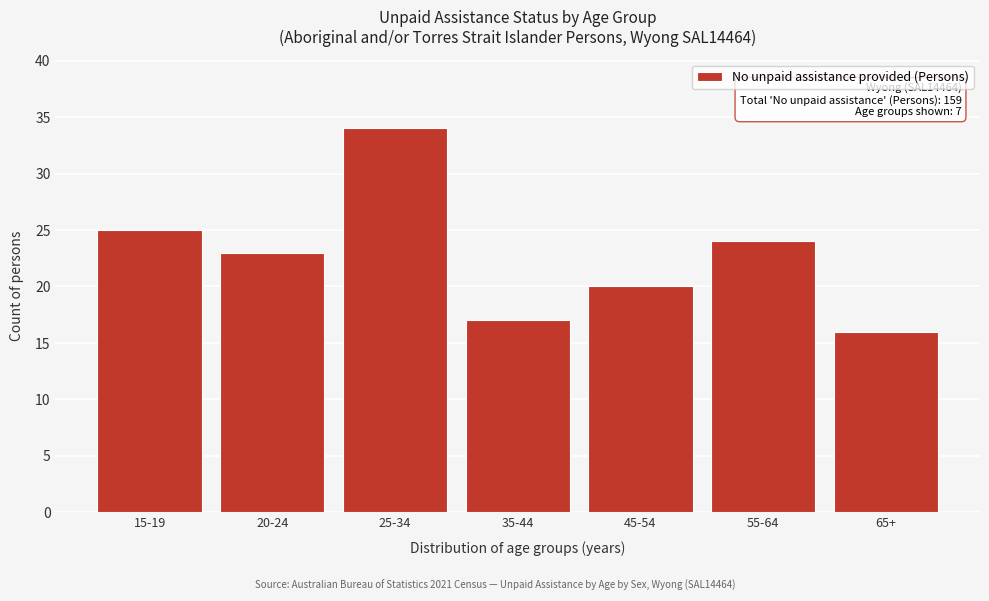

Reading left to right, extract all data points from this chart.

25	23	34	17	20	24	16